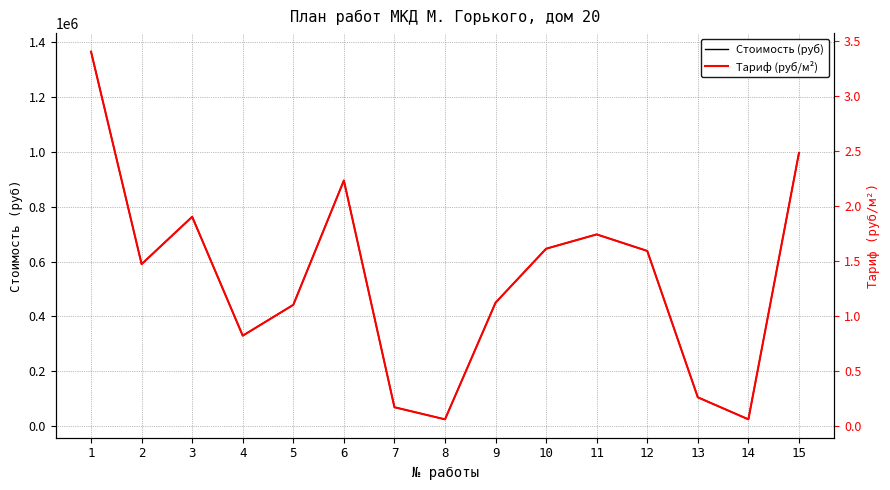

What is the approximate value of Тариф (руб/м²) at 12?

1.6